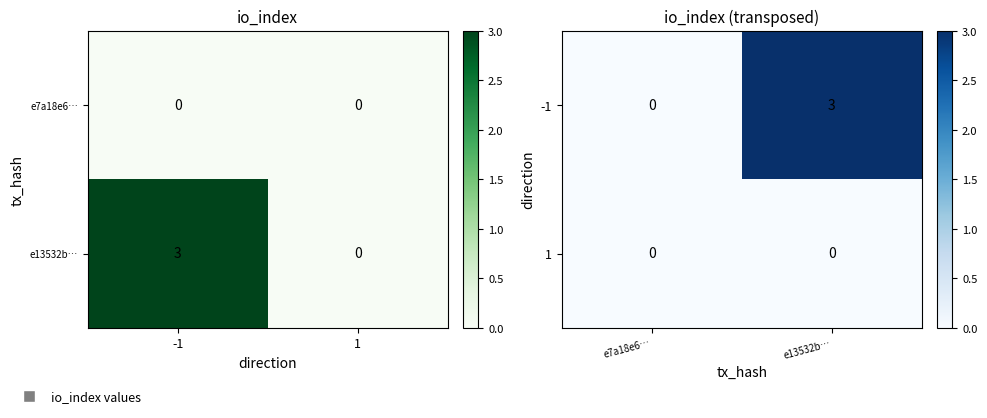

What is the maximum value shown in the chart?

3